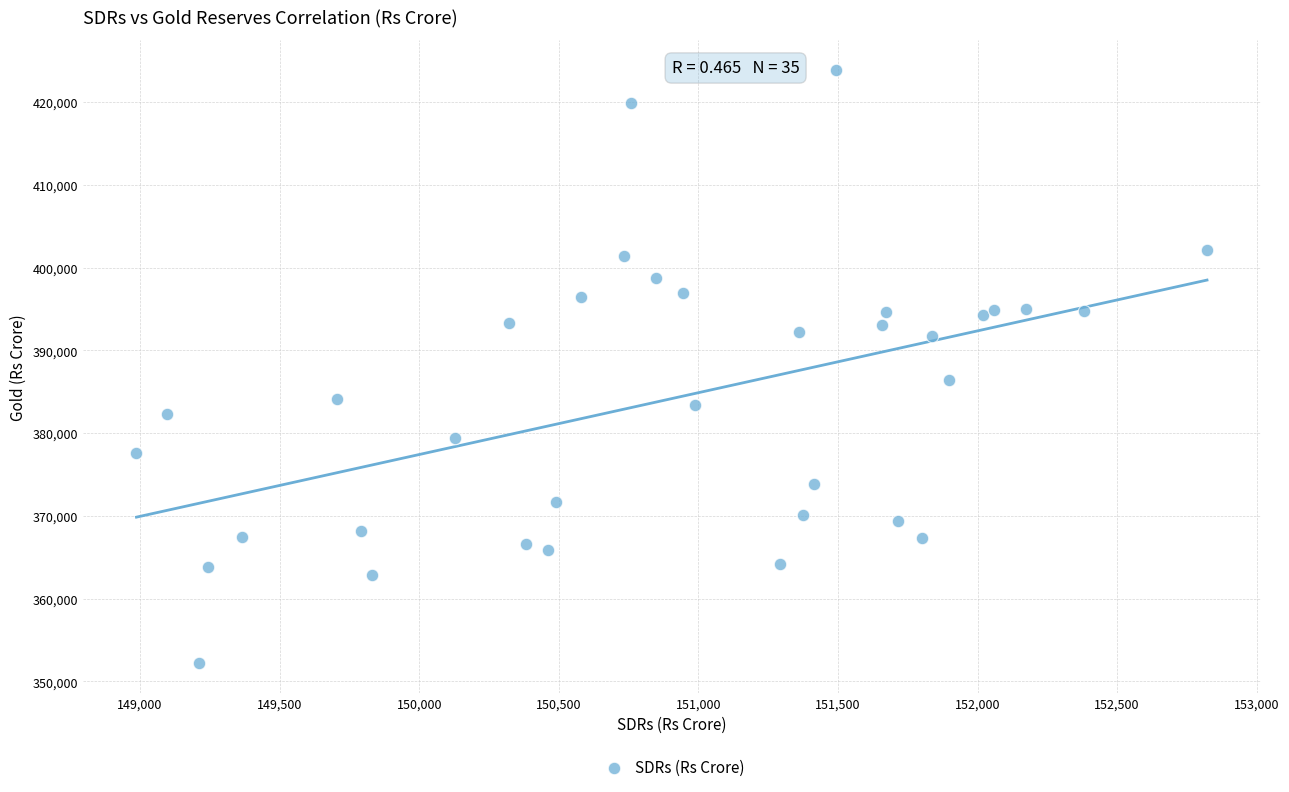

What Y value in the scatter plot is closest to 388055?

386360